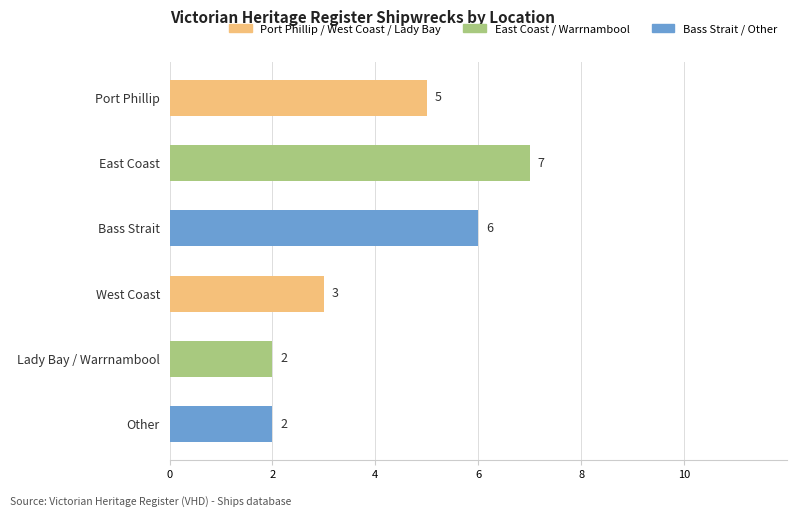

Does the chart contain any negative values?

No